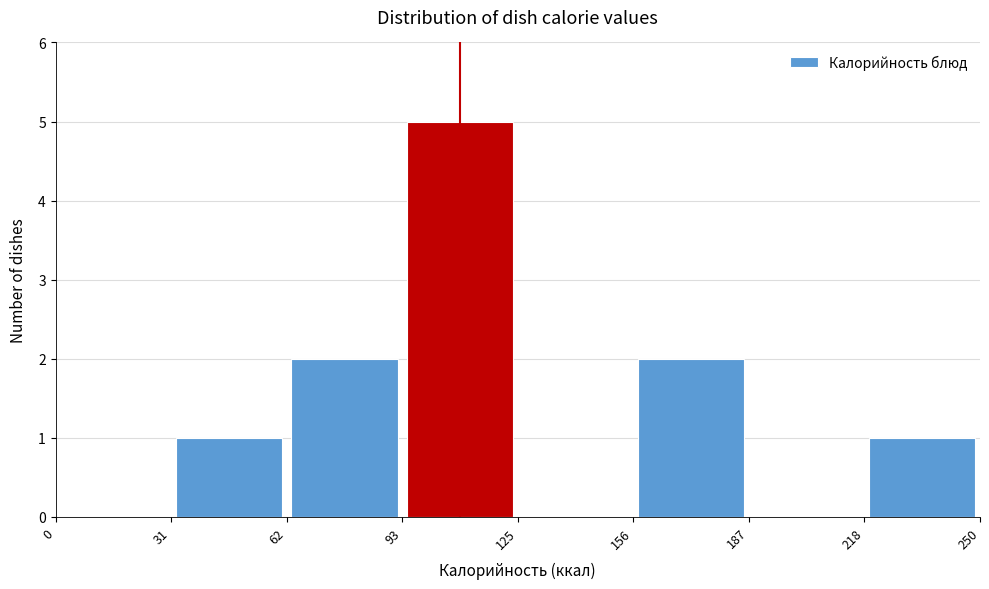

Which range on the x-axis has the tallest bar?

93 to 125